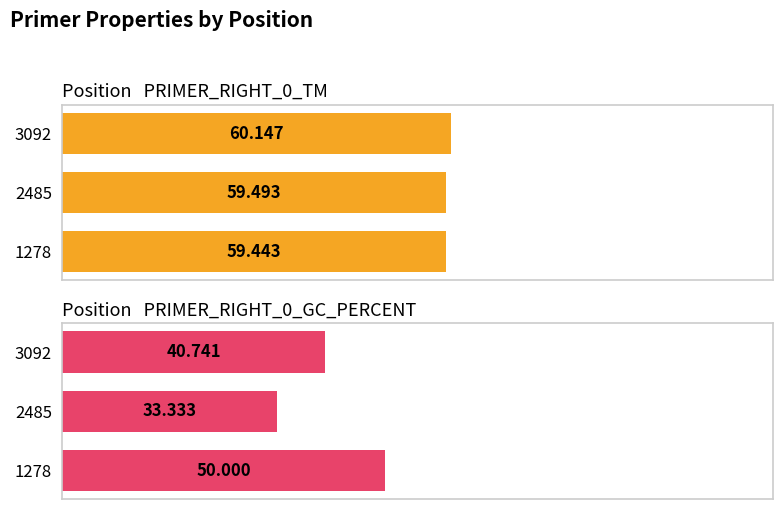

The PRIMER_RIGHT_0_TM series shows 13.9 at 2485. True or false?

False